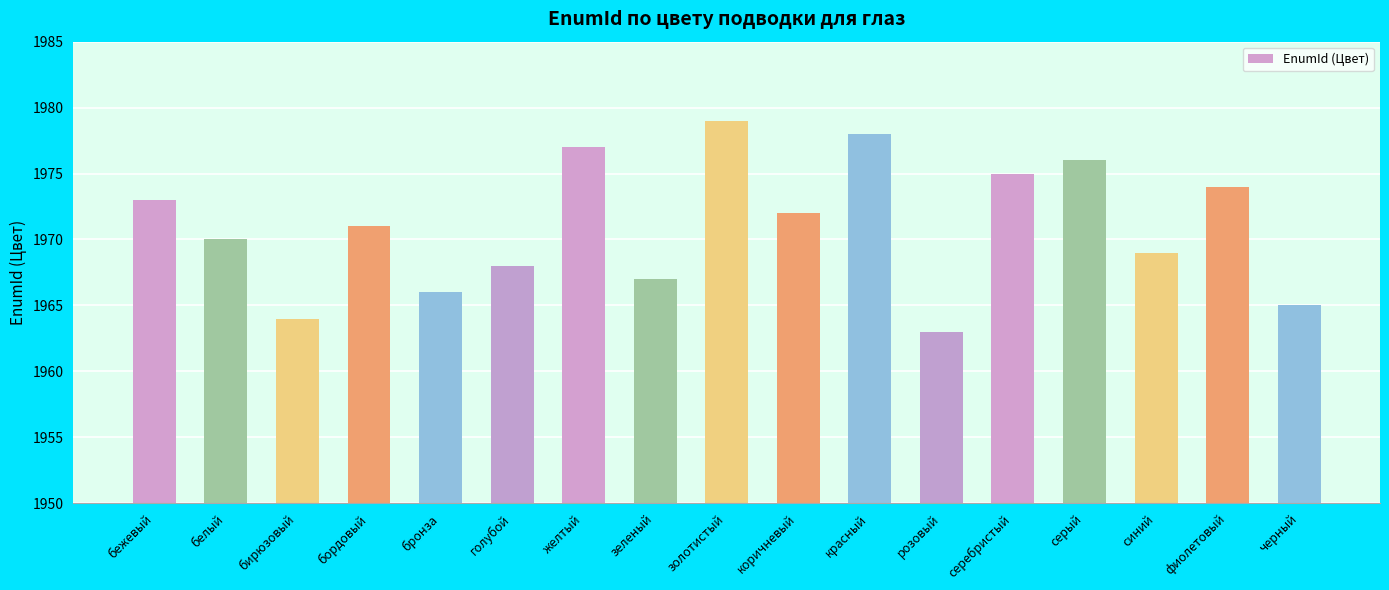

Reading right to left, list all the values displayed in this chart.

черный=1965	фиолетовый=1974	синий=1969	серый=1976	серебристый=1975	розовый=1963	красный=1978	коричневый=1972	золотистый=1979	зеленый=1967	желтый=1977	голубой=1968	бронза=1966	бордовый=1971	бирюзовый=1964	белый=1970	бежевый=1973